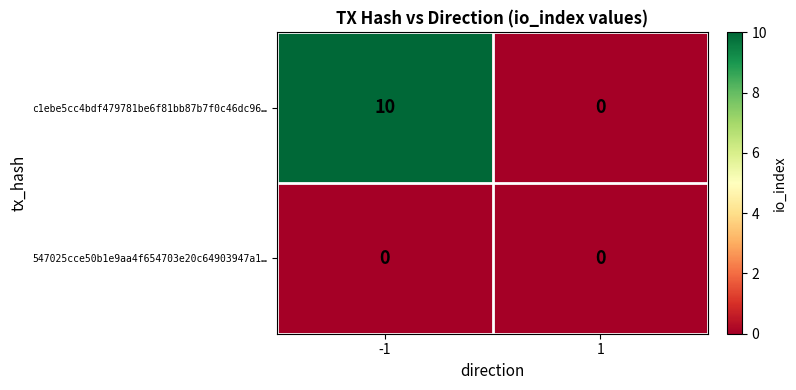

Reading left to right, list all the values displayed in this chart.

c1ebe5cc4bdf479781be6f81bb87b7f0c46dc96…: -1=10	1=0
547025cce50b1e9aa4f654703e20c64903947a1…: -1=0	1=0